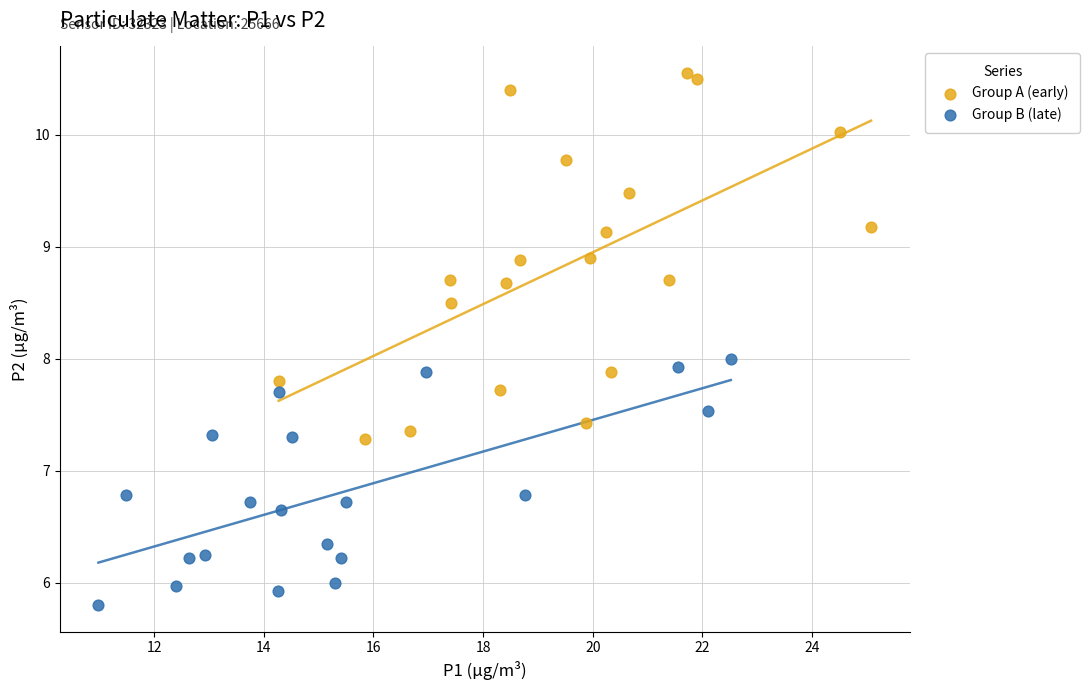

Which series has the largest Y range (max minus min)?

Group A (early)